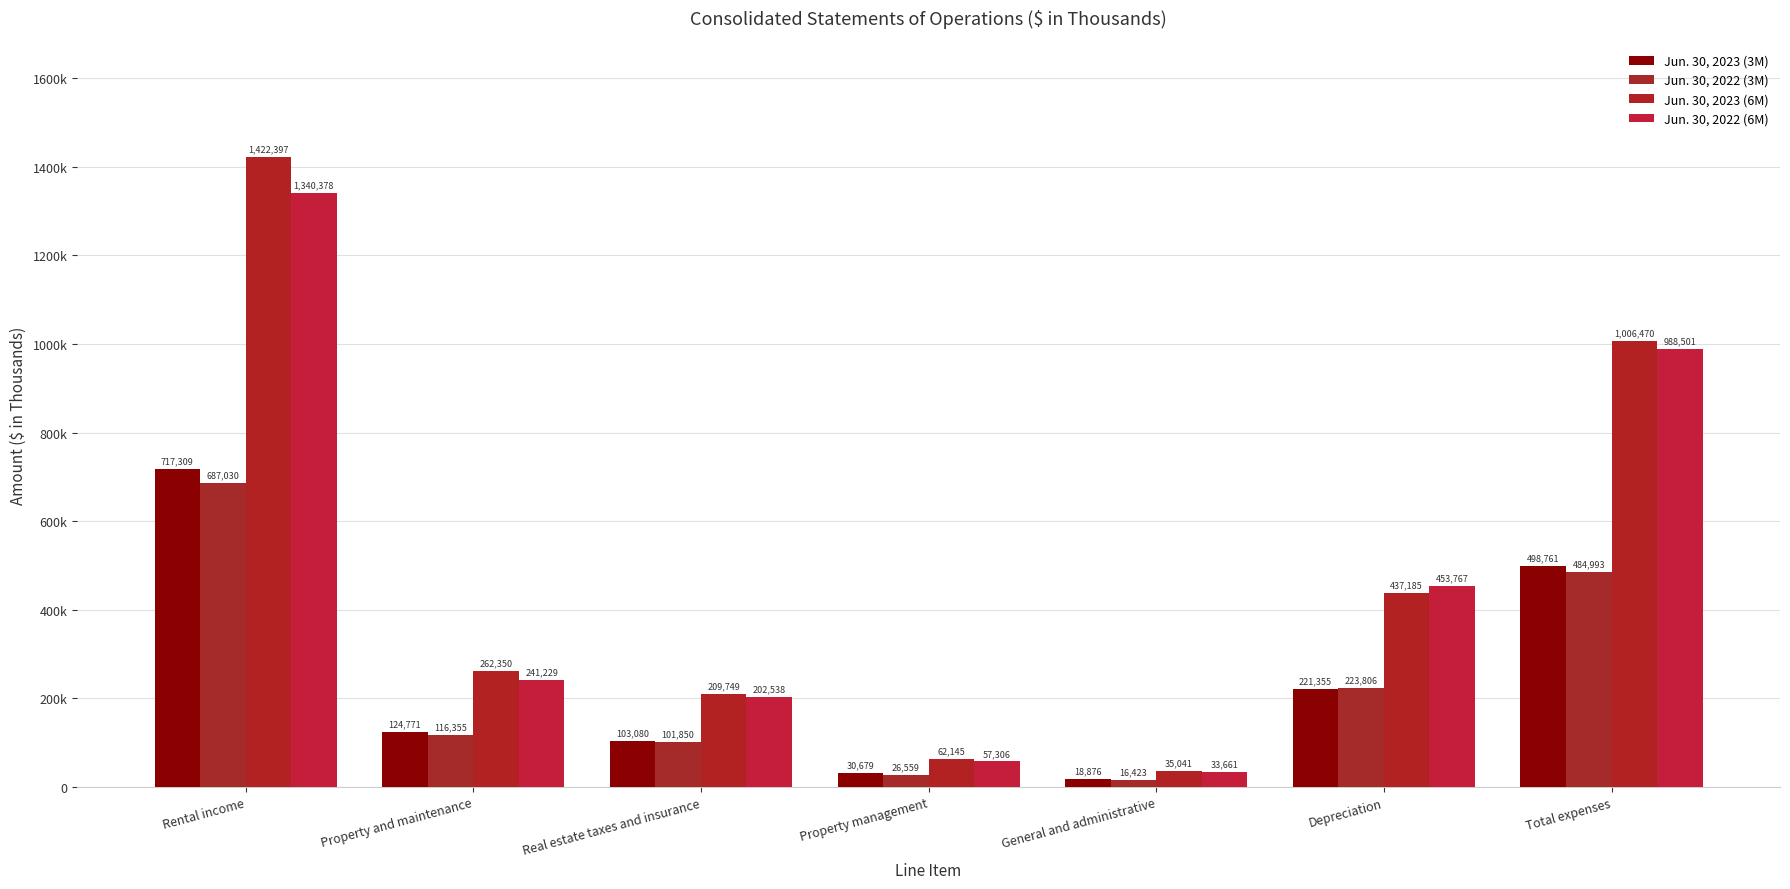

What is the difference between the Jun. 30, 2022 (6M) values at Property and maintenance and Real estate taxes and insurance?

38691